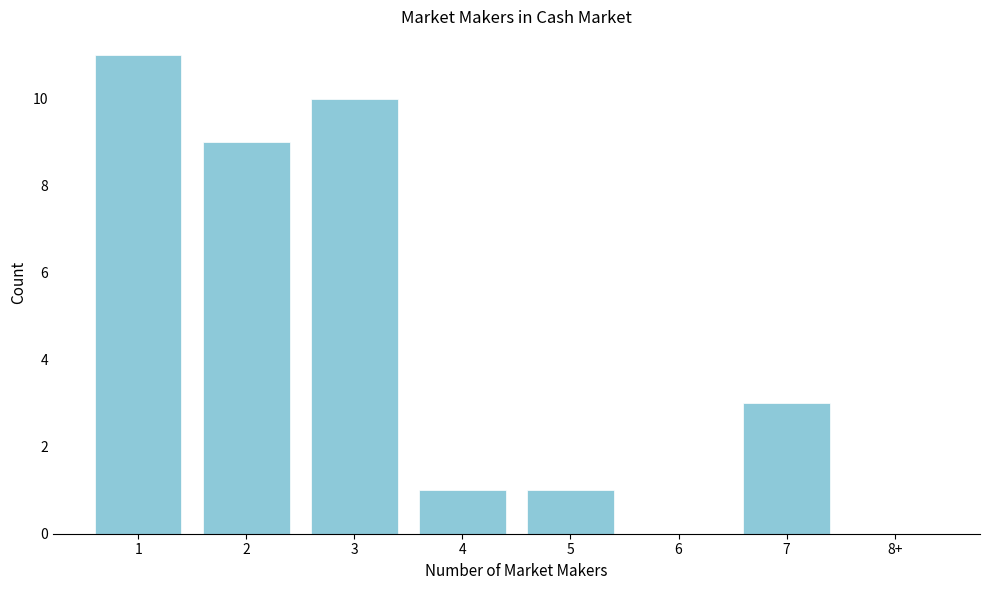

Reading left to right, transcribe all the data shown in this chart.

1=11	2=9	3=10	4=1	5=1	6=0	7=3	8+=0